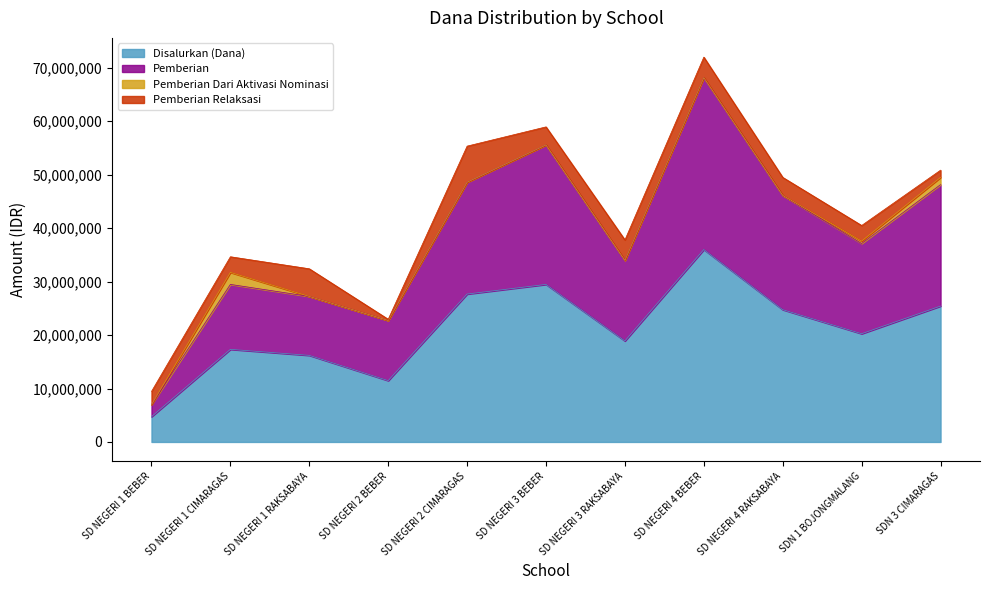

What is the maximum value for Disalurkan (Dana)?

36000000